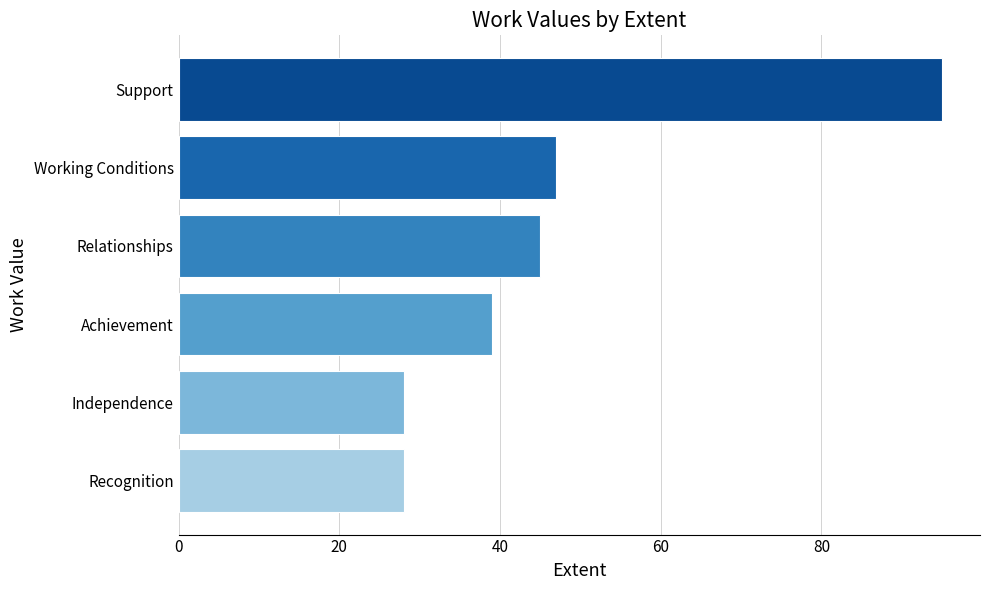

Reading top to bottom, extract all data points from this chart.

Support=95	Working Conditions=47	Relationships=45	Achievement=39	Independence=28	Recognition=28